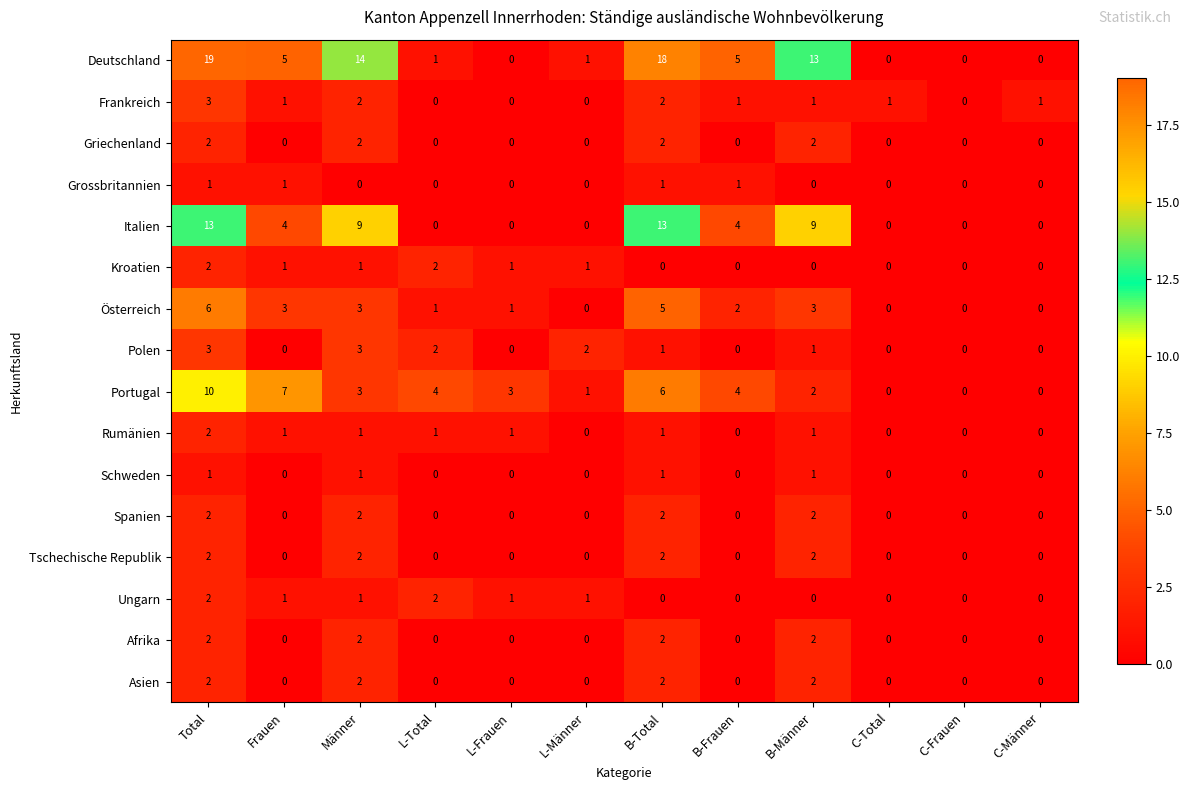

What is the maximum value for Österreich?

6